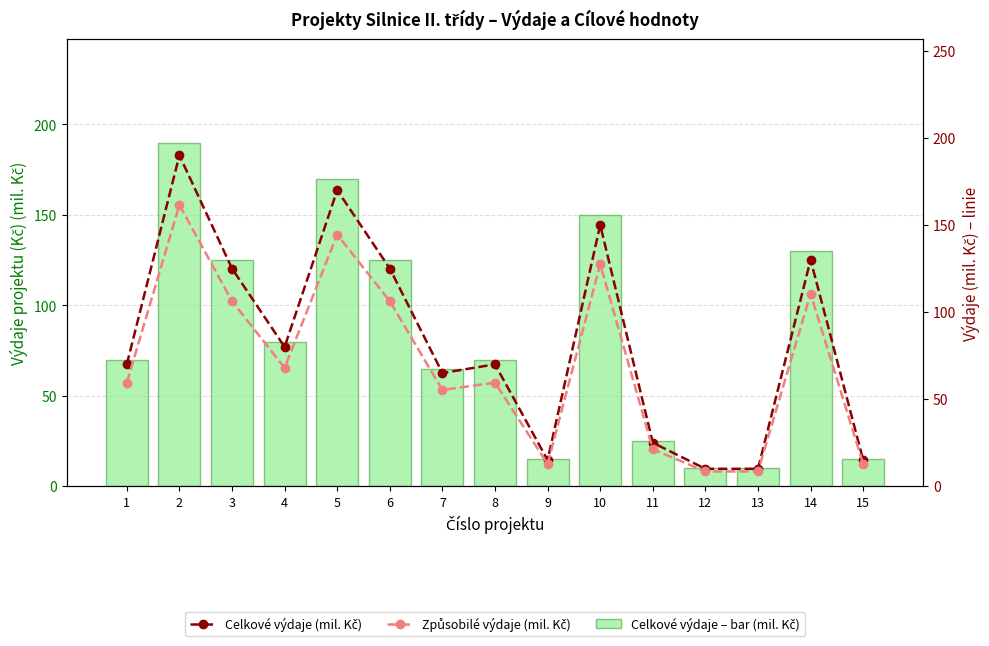

Where is Celkové výdaje (mil. Kč) – linie nearest to the value 100?

4